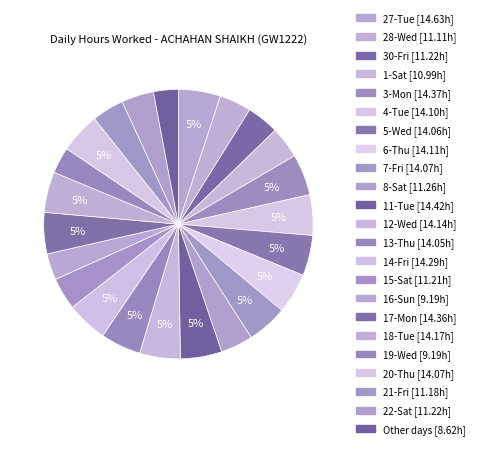

How many slices are in this pie chart?

23